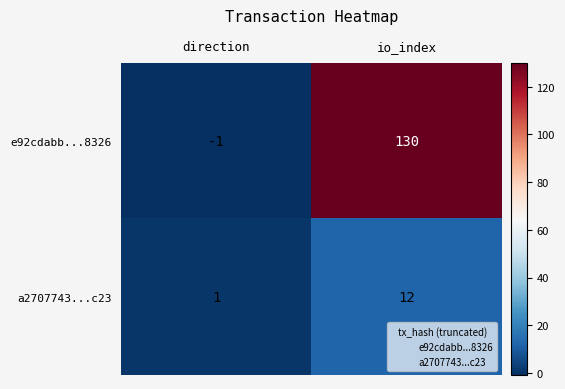

What is the sum of all e92cdabb...8326 values?

129